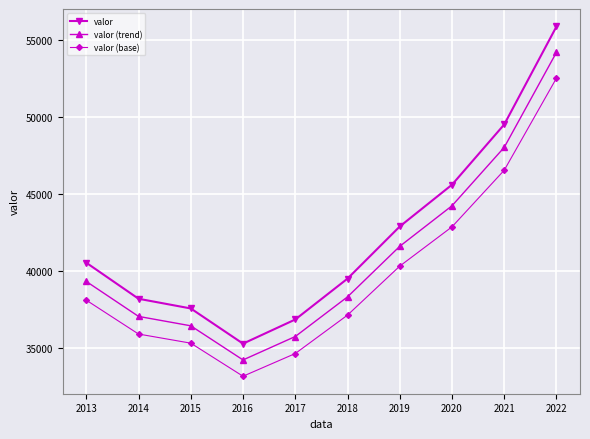

How many values in the valor (trend) series are below 39328?

5